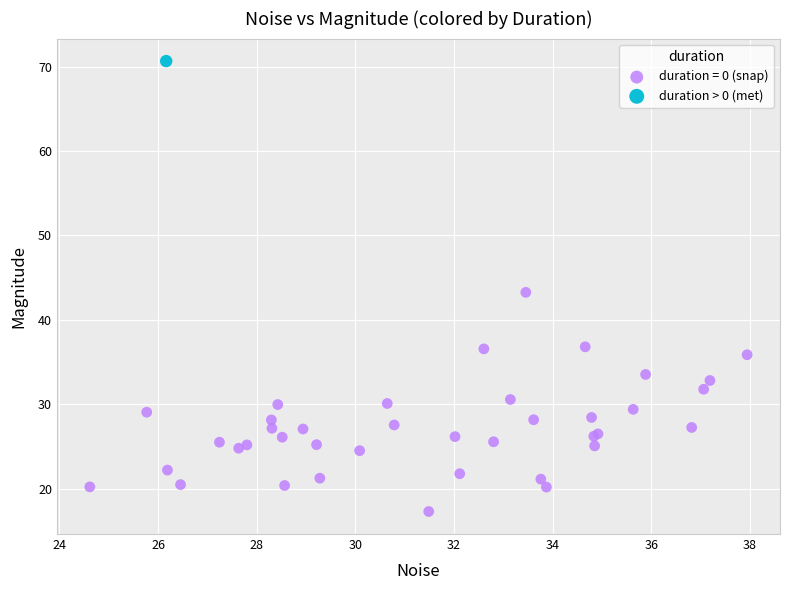

What are all the series names shown in the legend?

duration = 0 (snap), duration > 0 (met)